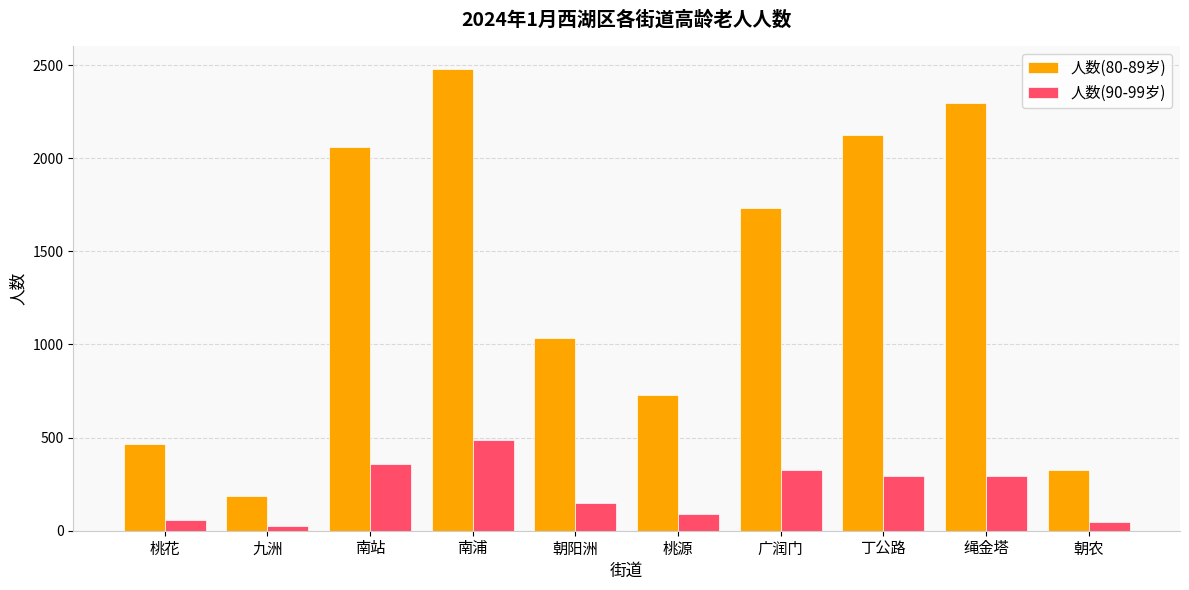

At which category is the sum across all series the highest?

南浦